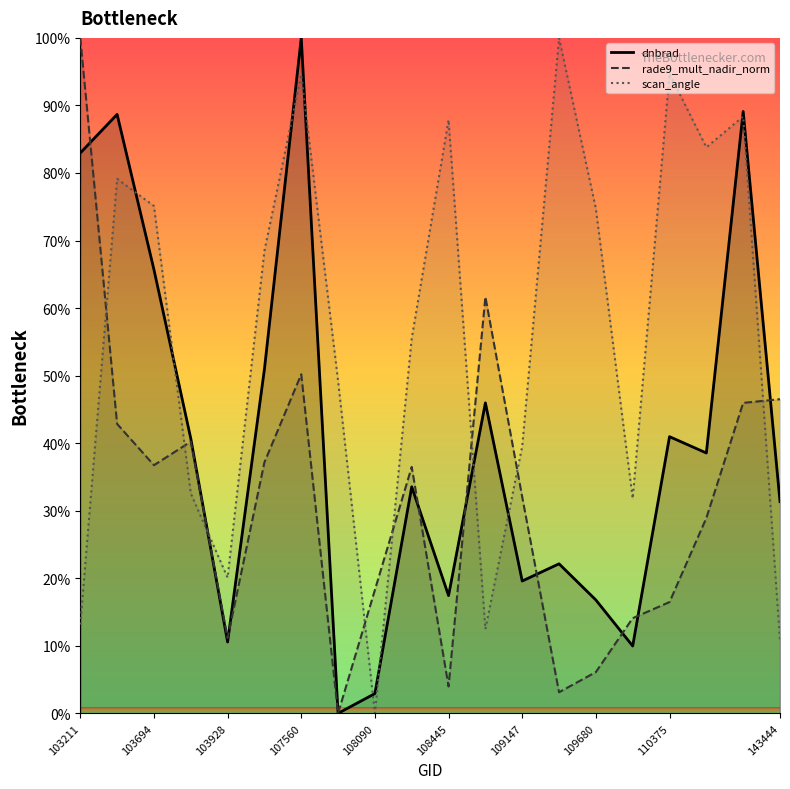

True or false: scan_angle has a value of 51.5 at 110375.

False